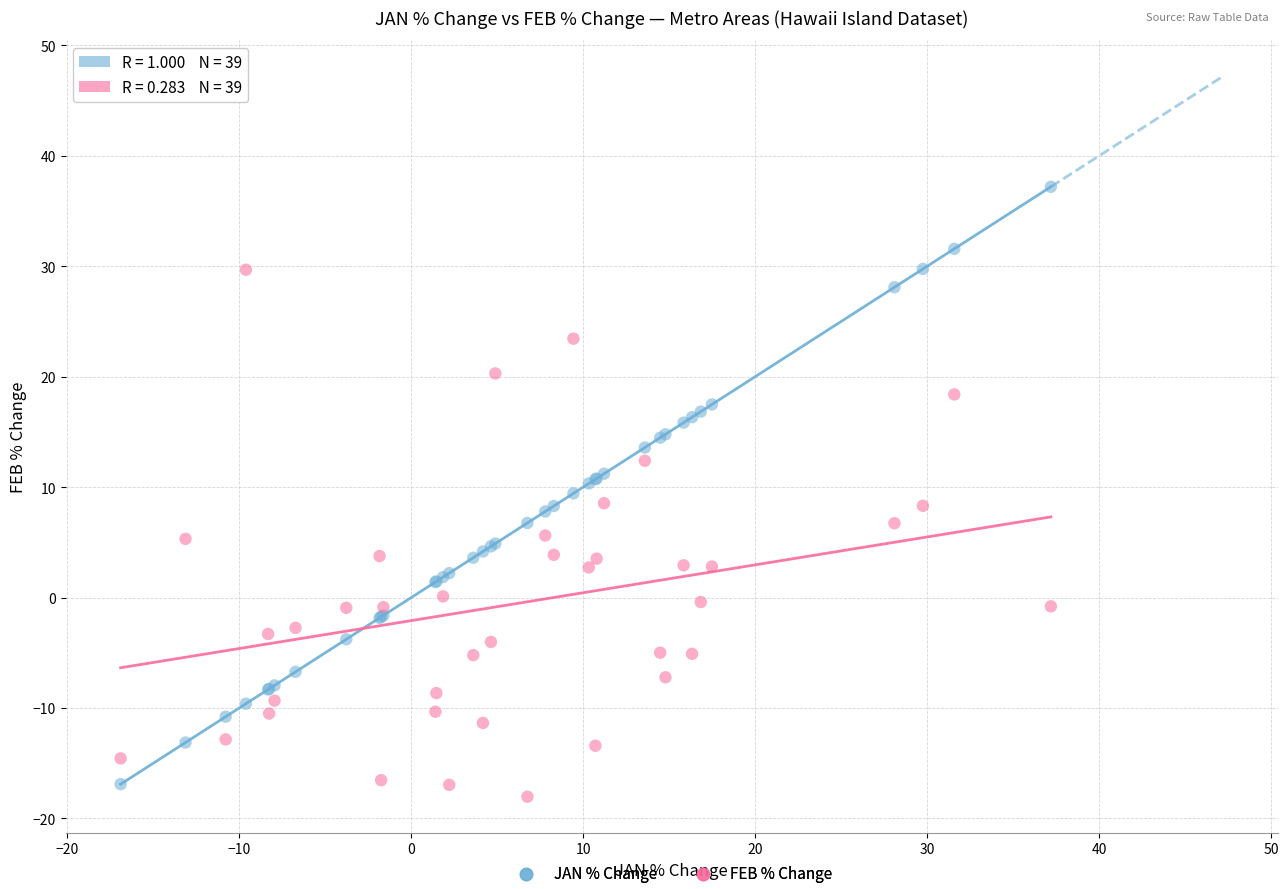

Which series reaches the minimum Y coordinate?

FEB % Change